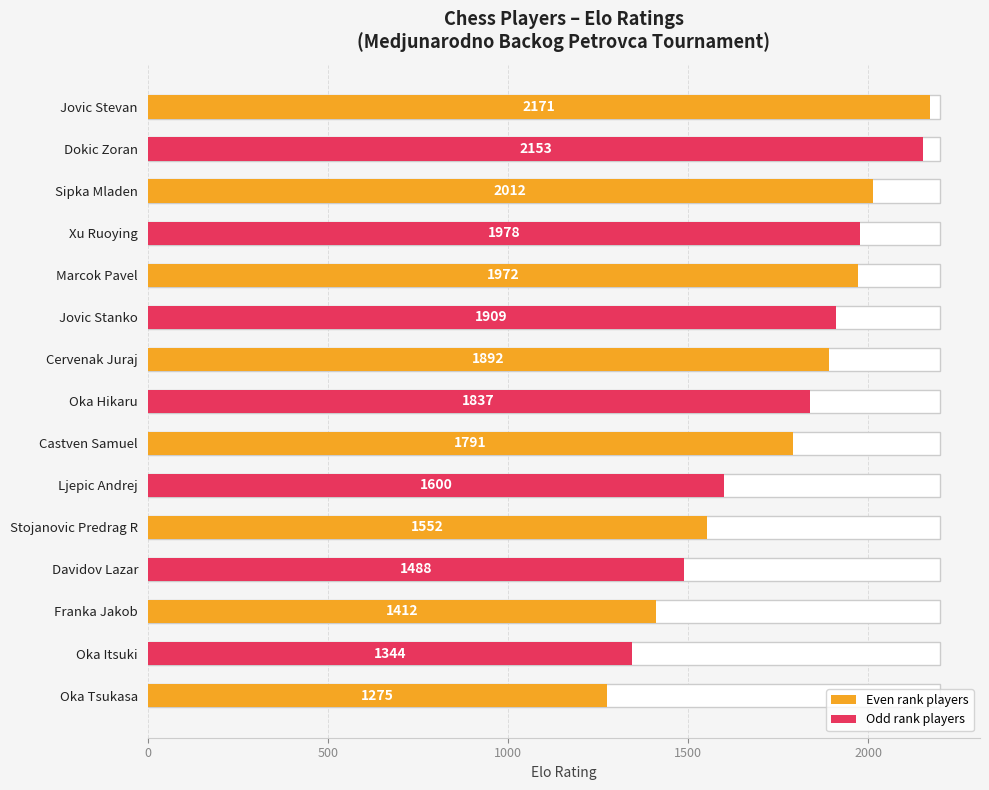

Reading right to left, what are all the values shown in this chart?

1275	1344	1412	1488	1552	1600	1791	1837	1892	1909	1972	1978	2012	2153	2171